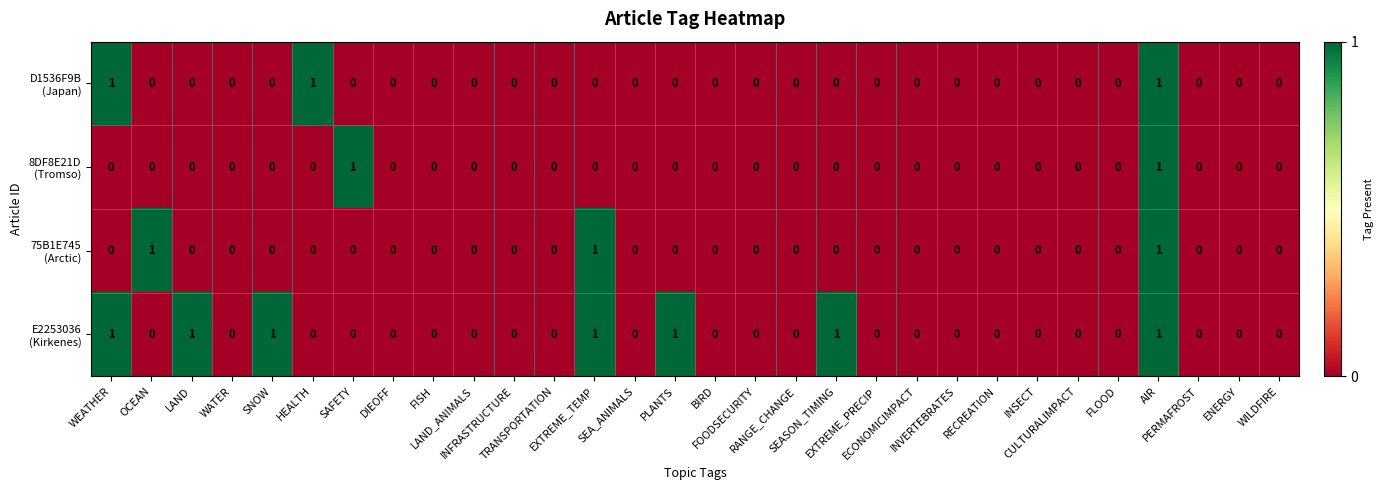

At which category is the sum across all series the highest?

AIR